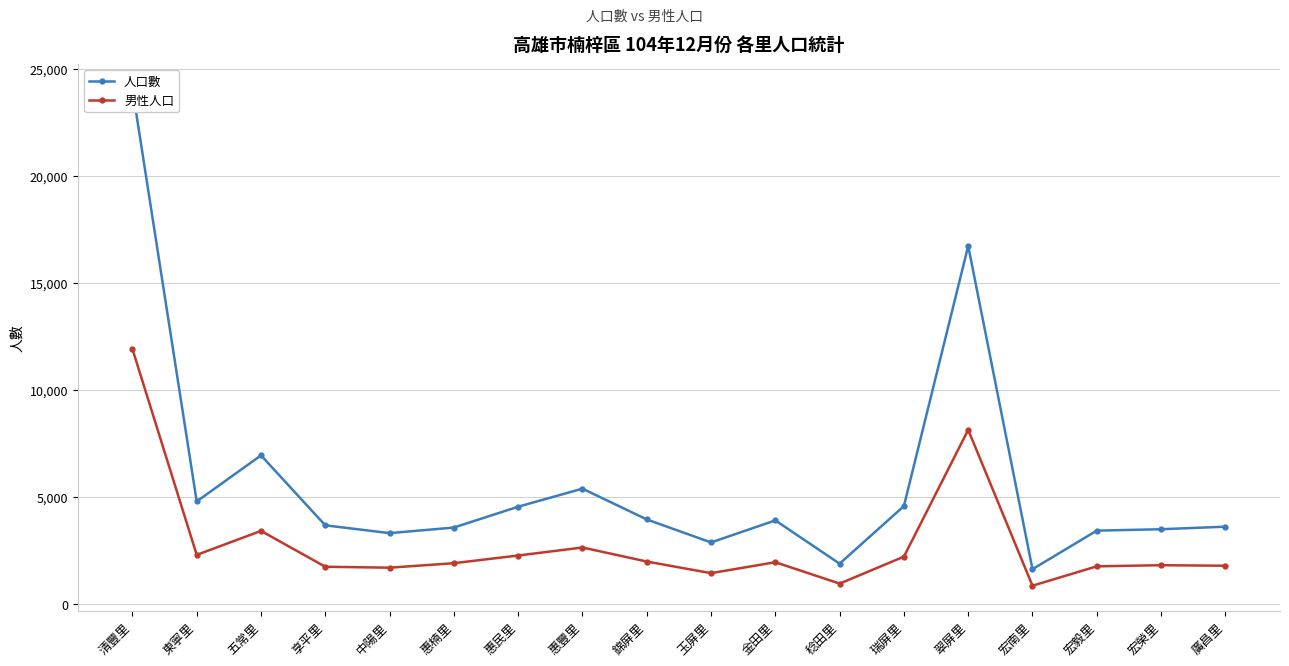

At 惠豐里, list the series in order from smallest to largest.

男性人口, 人口數